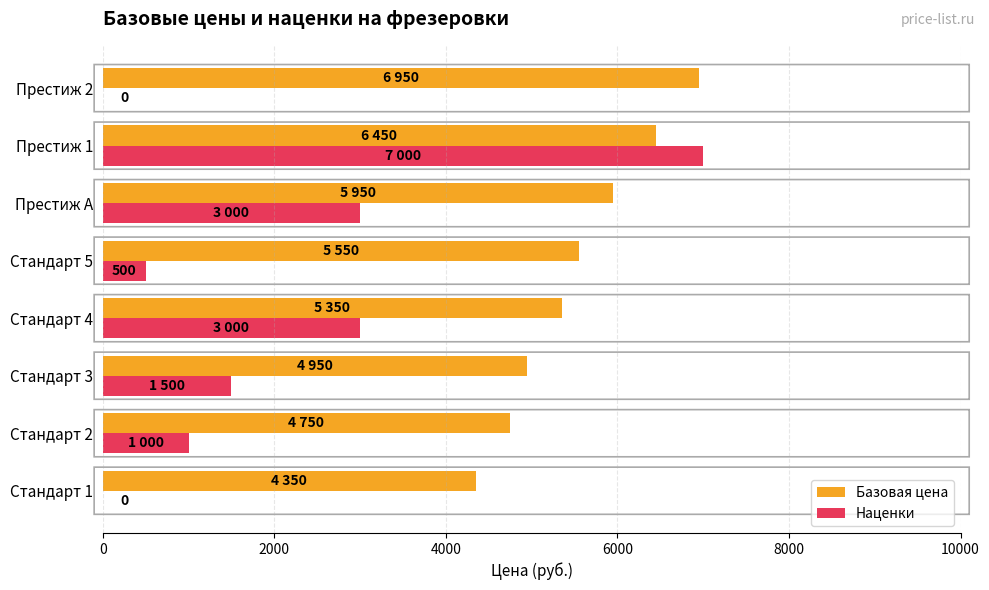

What is the greatest value displayed?

7000